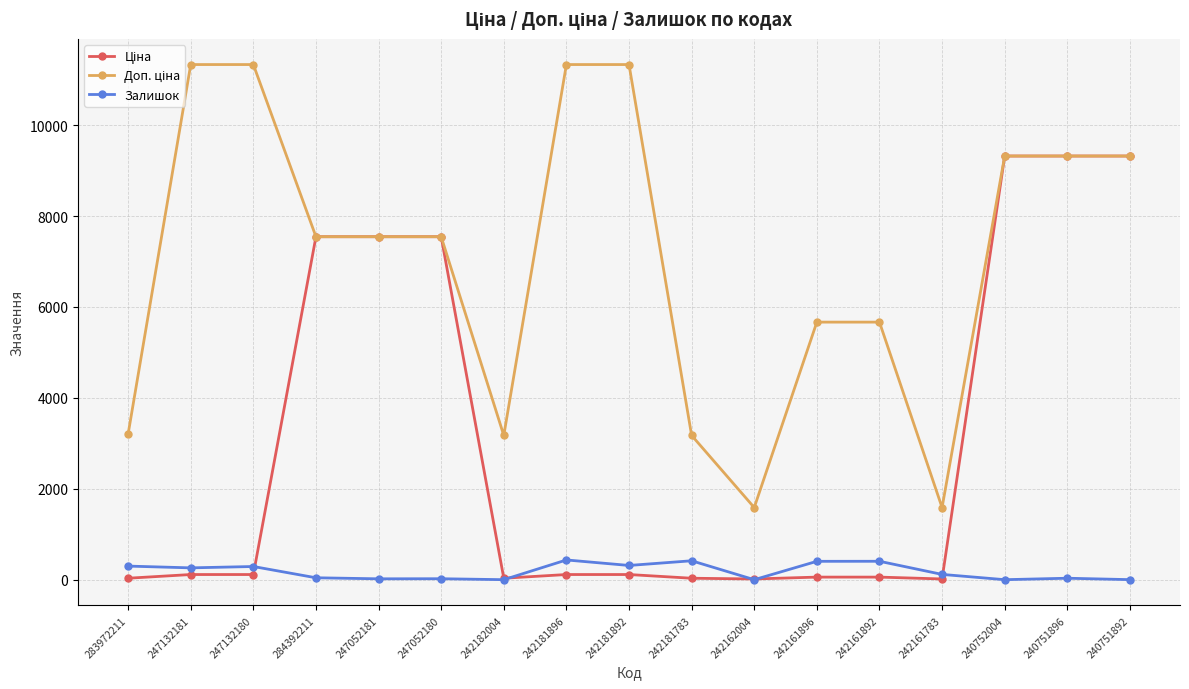

What is the value of the Залишок point at the 2nd from the left?

260.0